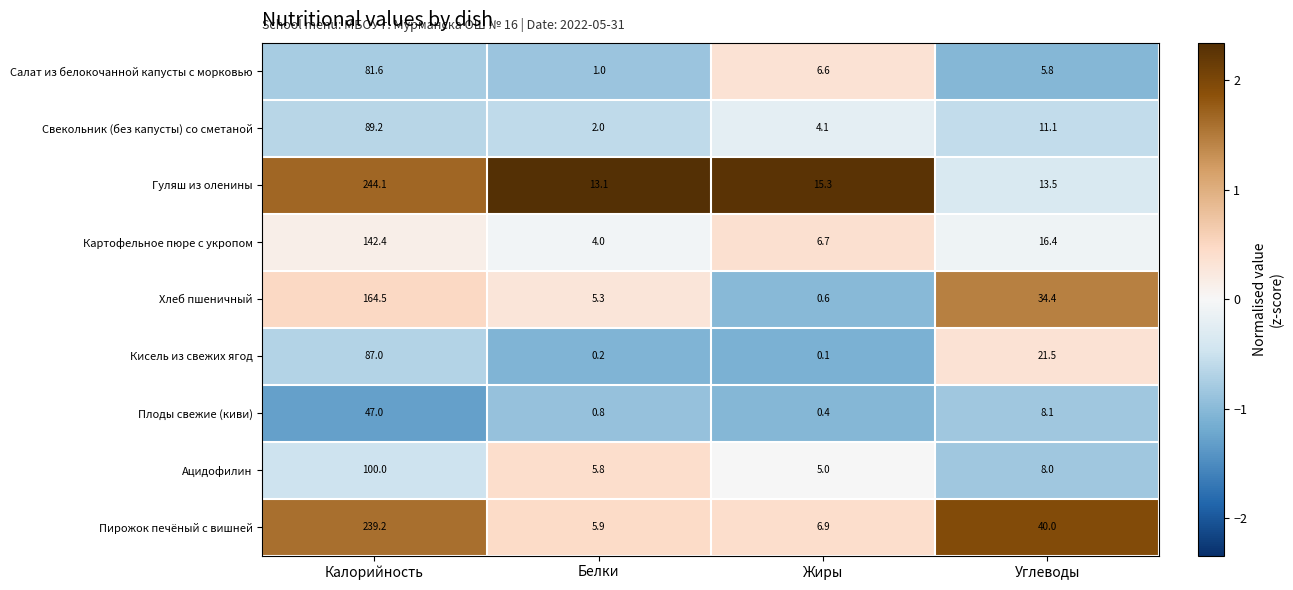

List the series in order of their peak value, lowest first.

Плоды свежие (киви), Салат из белокочанной капусты с морковью, Кисель из свежих ягод, Свекольник (без капусты) со сметаной, Ацидофилин, Картофельное пюре с укропом, Хлеб пшеничный, Пирожок печёный с вишней, Гуляш из оленины